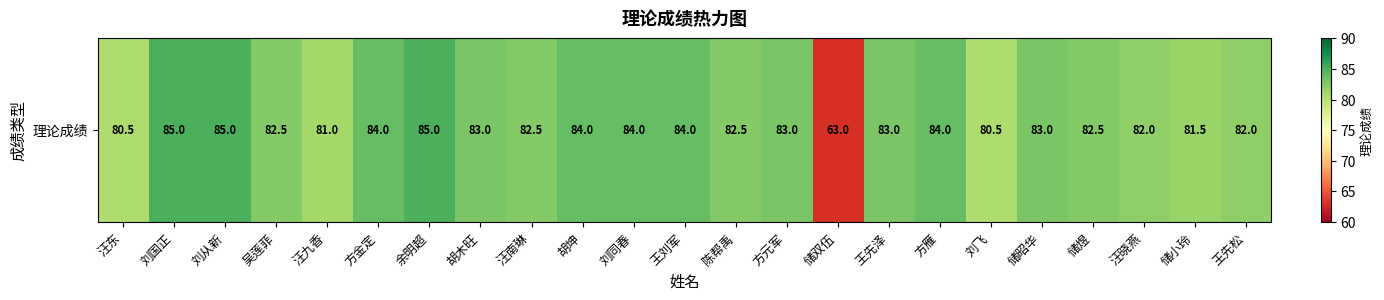

Reading left to right, extract all data points from this chart.

汪东=80.5	刘国正=85.0	刘从新=85.0	吴莲菲=82.5	汪九香=81.0	方金定=84.0	余明超=85.0	胡木旺=83.0	汪南琳=82.5	胡坤=84.0	刘同春=84.0	王刘军=84.0	陈帮禹=82.5	方元军=83.0	储双伍=63.0	王先泽=83.0	方雁=84.0	刘飞=80.5	储昭华=83.0	储煜=82.5	汪晓燕=82.0	储小玲=81.5	王先松=82.0